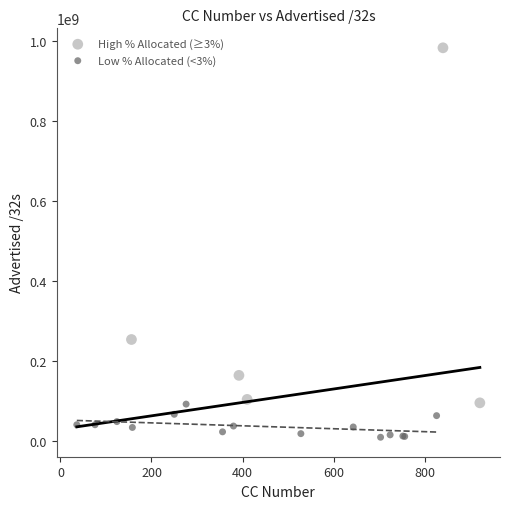

Which series contains the highest Y value?

High % Allocated (≥3%)